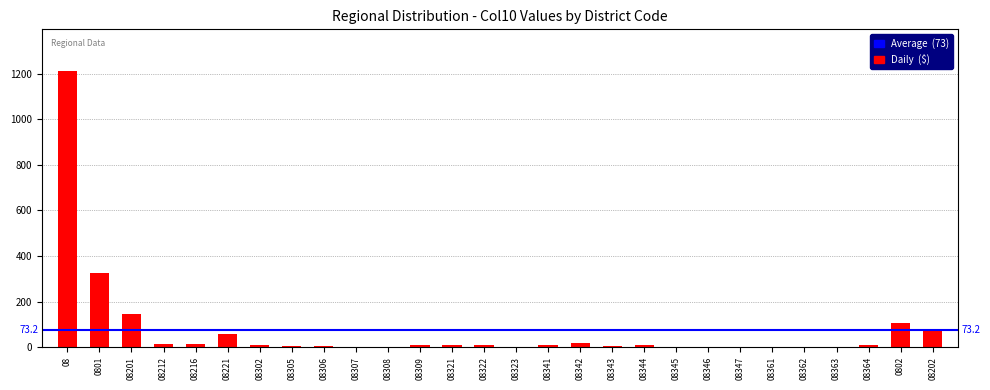

The value at 0801 is 547. True or false?

False